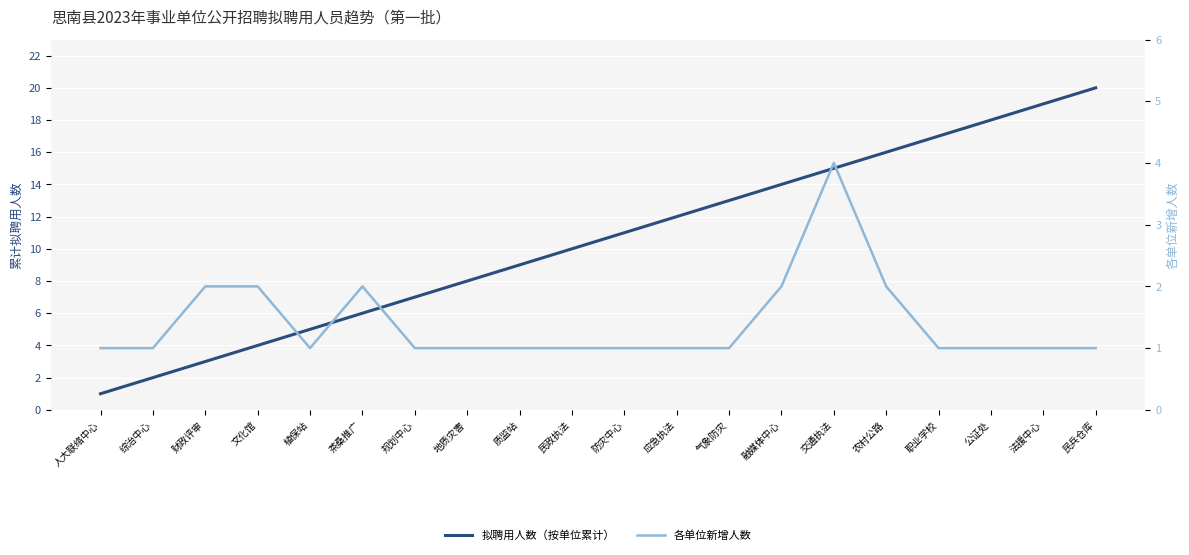

True or false: 拟聘用人数（按单位累计） has more than 1 points higher than both neighbors.

False